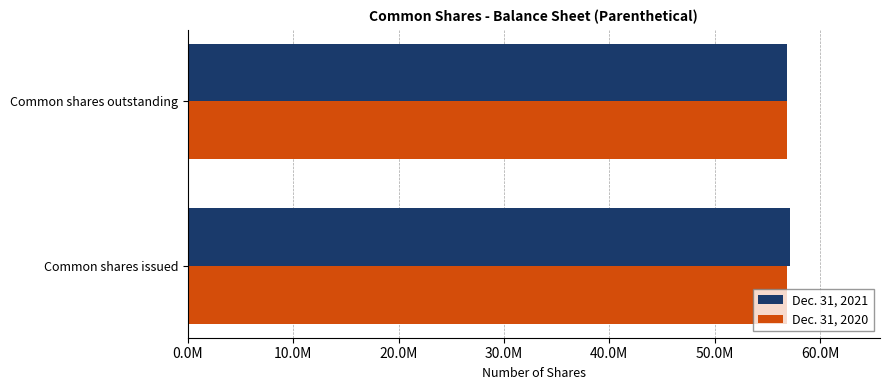

Which series has the largest range (max minus min)?

Dec. 31, 2021